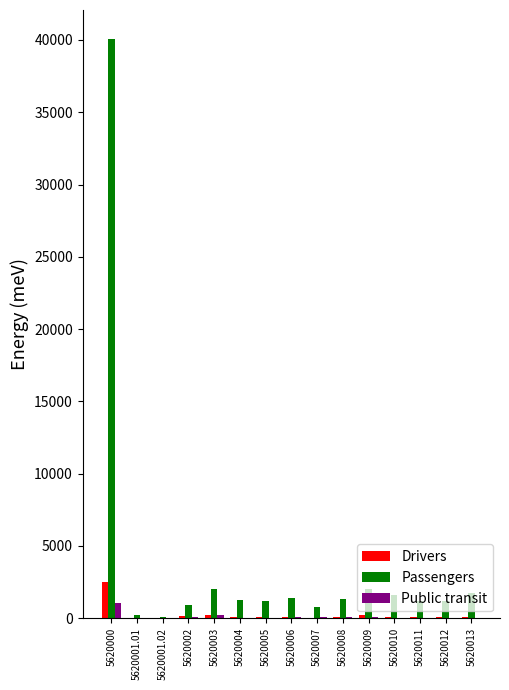

What is the average value of the Drivers series?

260